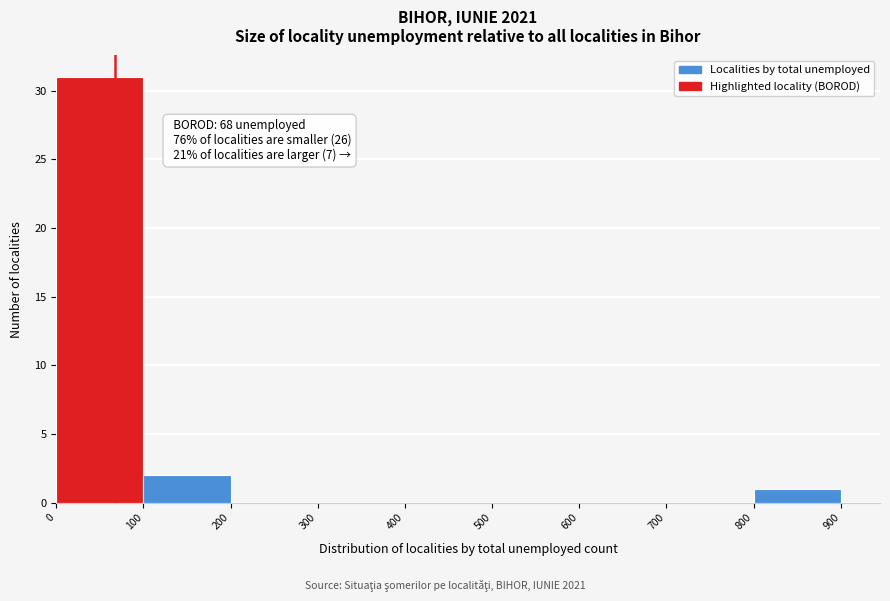

Over which range of the x-axis is the bar tallest?

0 to 100